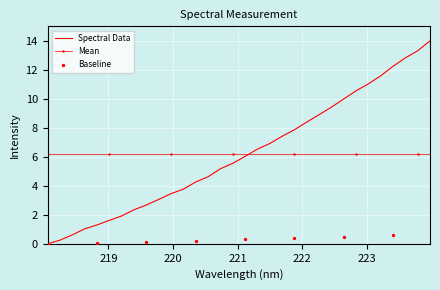

Between 222.263 and 220.9264, which is larger?

222.263